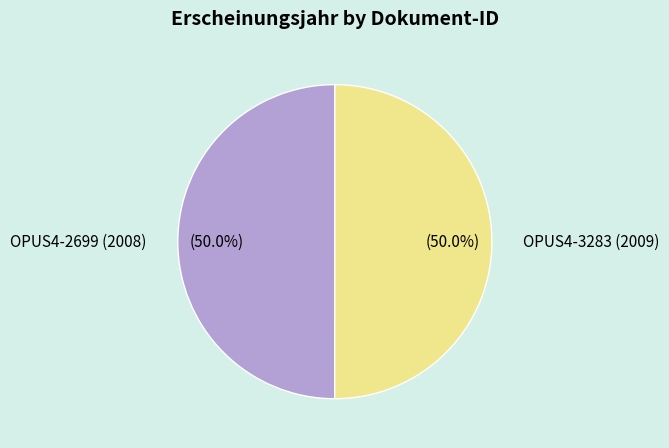

To the nearest percent, what portion does OPUS4-3283 (2009) represent?

50%